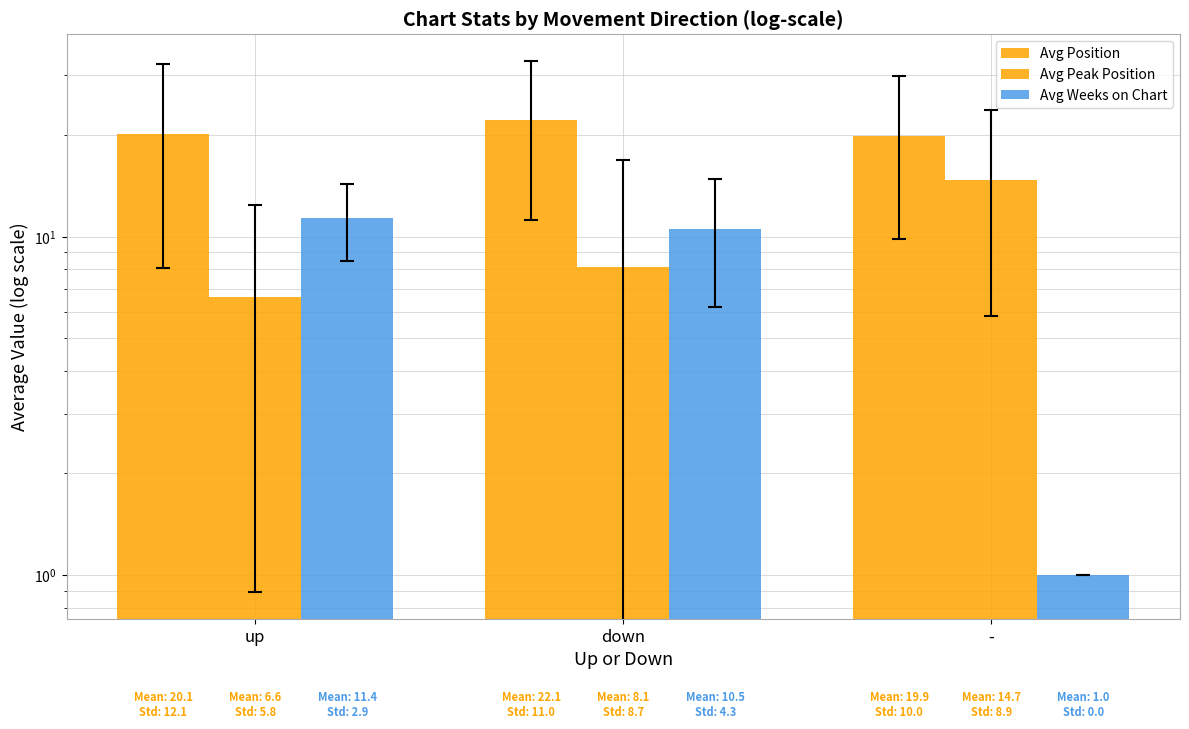

Where is Avg Position nearest to the value 20?

up